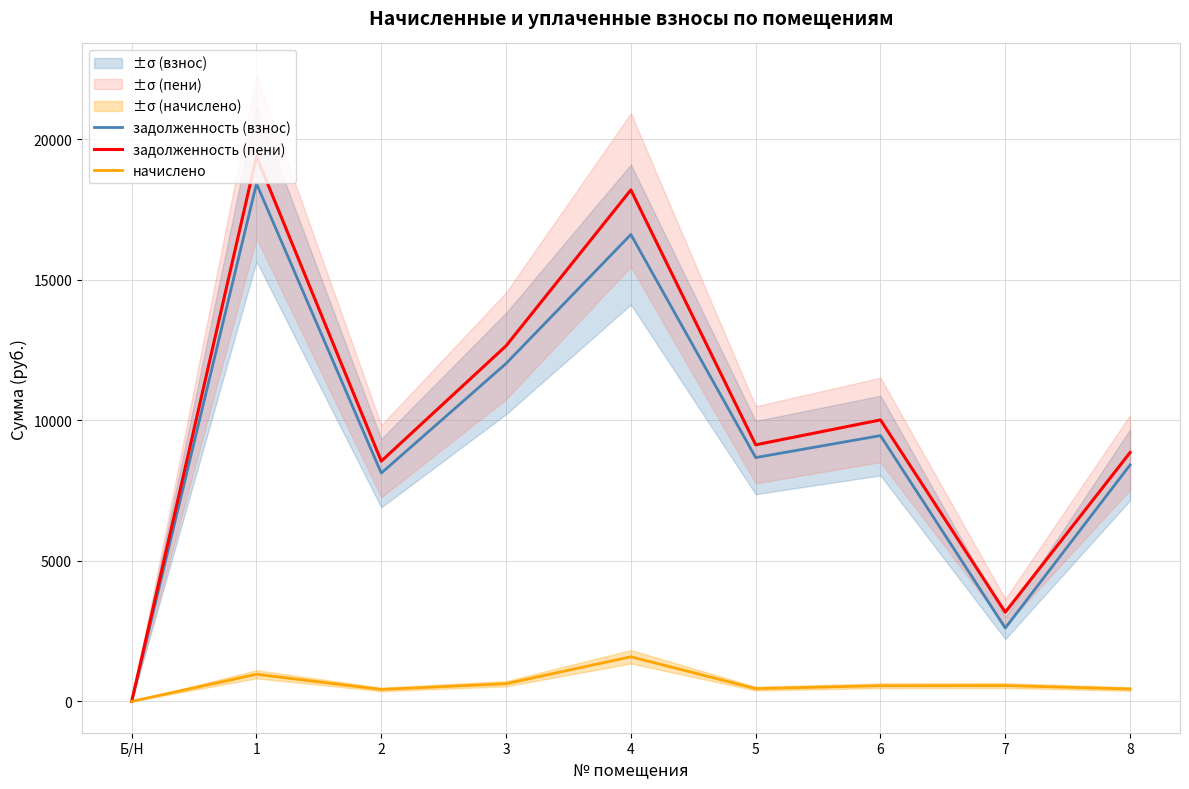

Which category has the lowest value across all series?

Б/Н